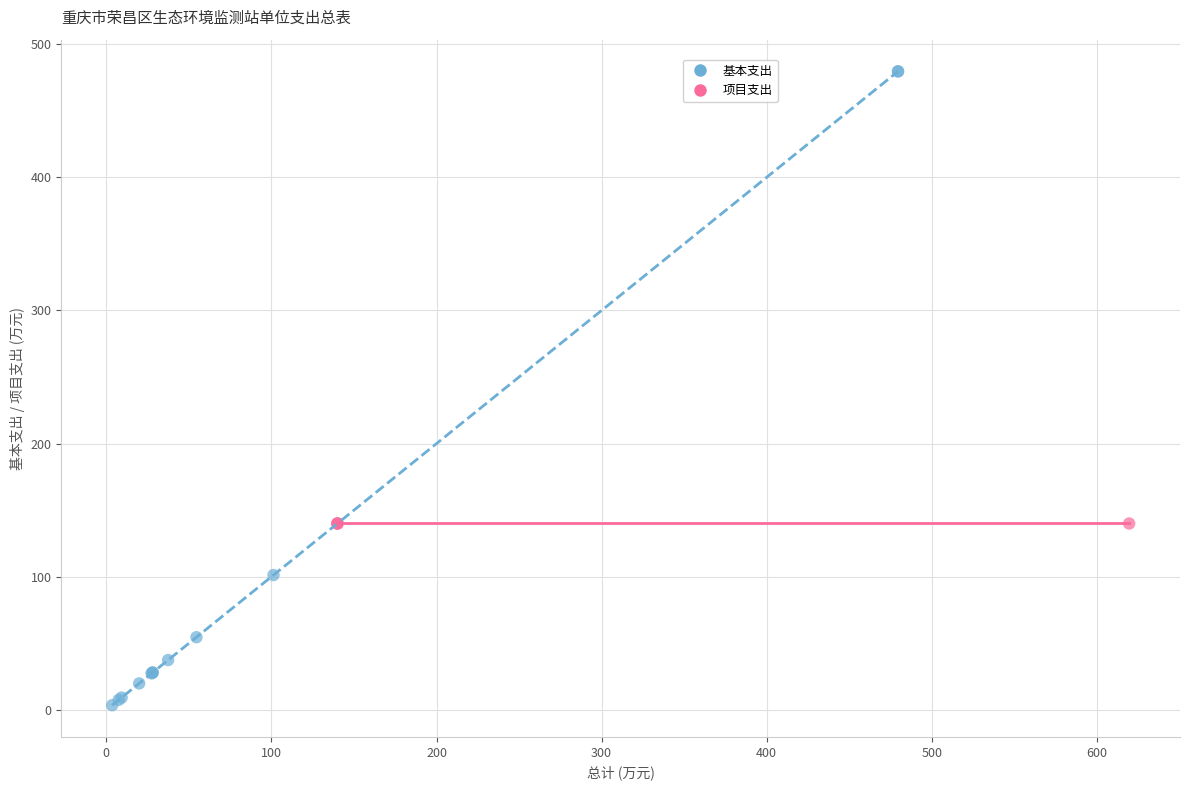

Which series reaches the minimum Y coordinate?

基本支出